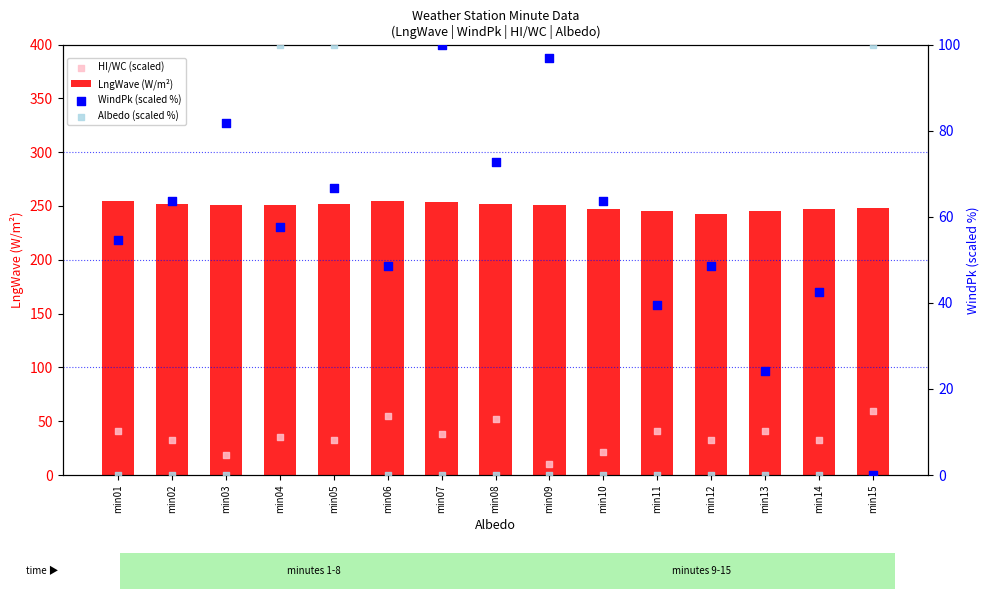

What is the total value across all series at min02?

347.9